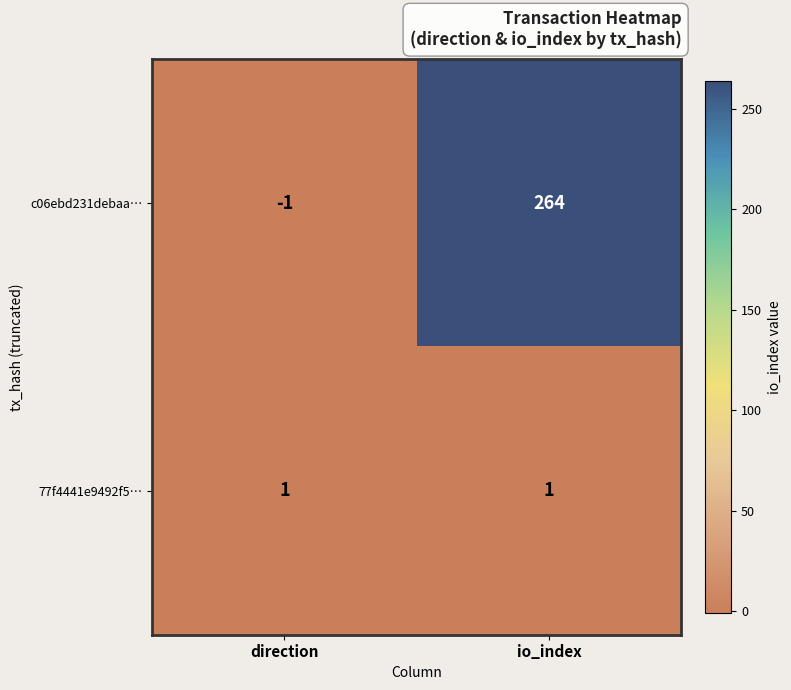

Between direction and io_index, which series saw the biggest shift?

c06ebd231debaa…